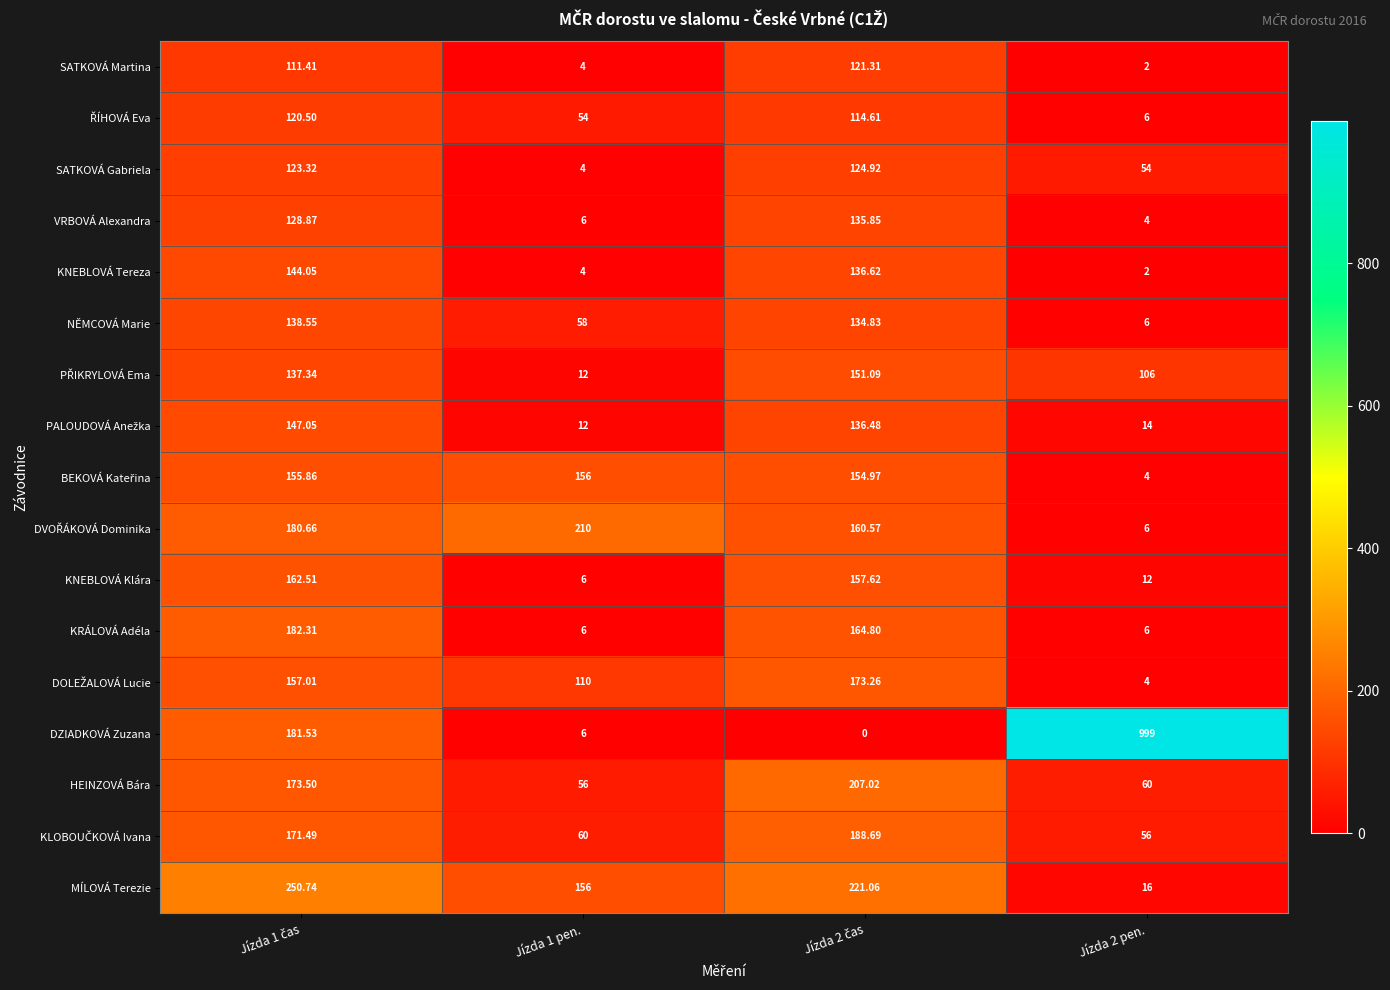

Which series has the widest spread of values?

DZIADKOVÁ Zuzana